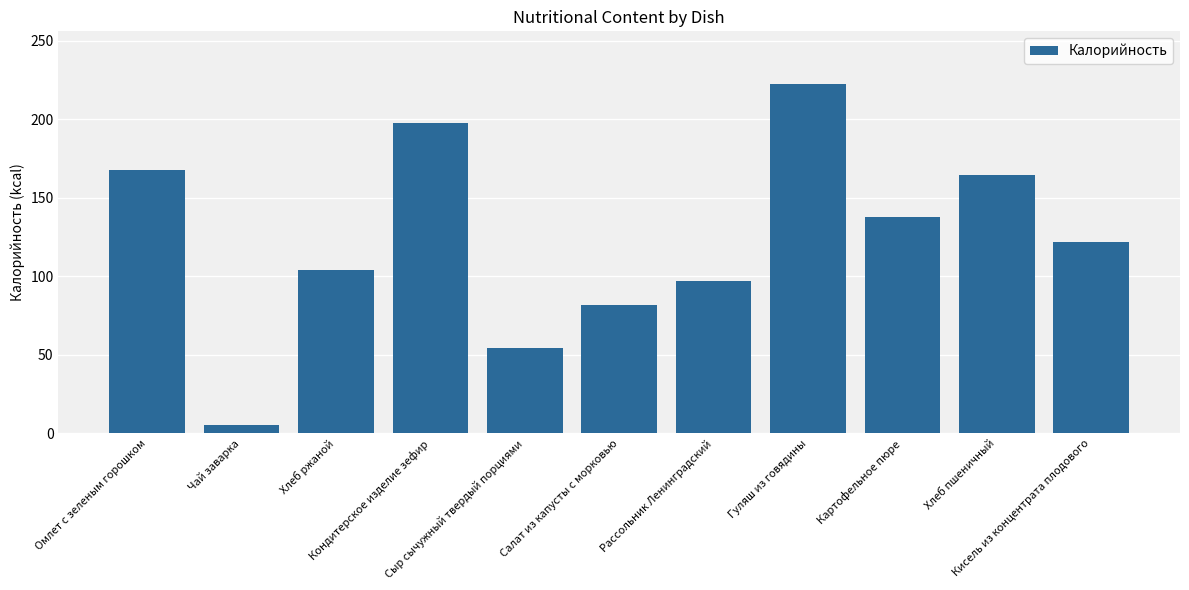

Is it true that the value at Кондитерское изделие зефир is 90.0?

False